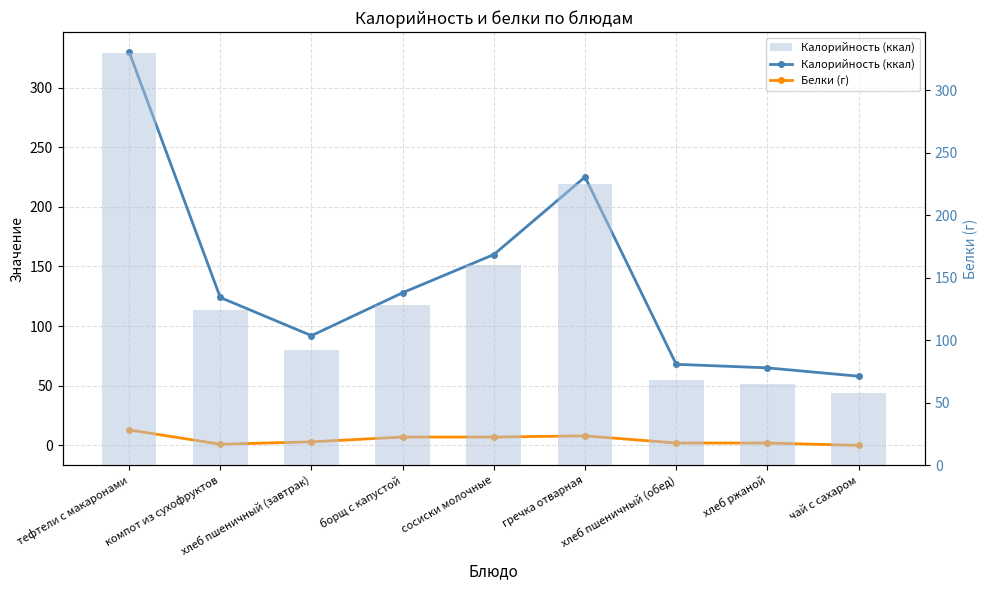

At which category does the chart reach its peak across all series?

тефтели с макаронами